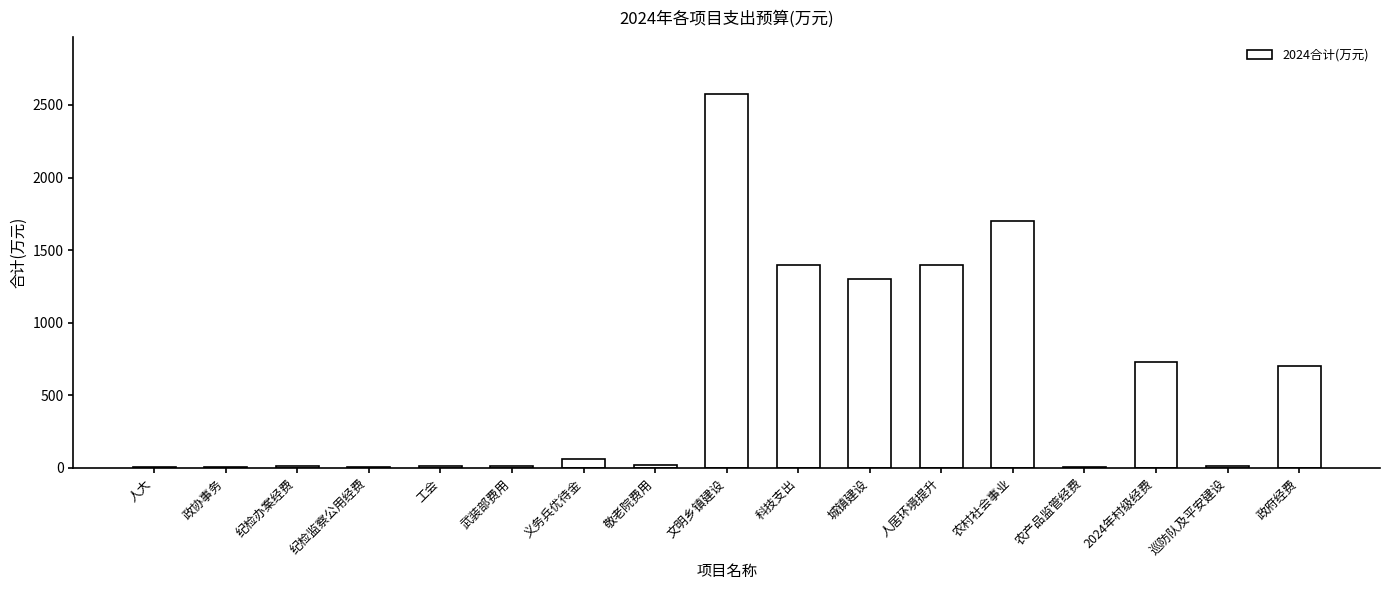

What is the maximum value shown in the chart?

2579.0